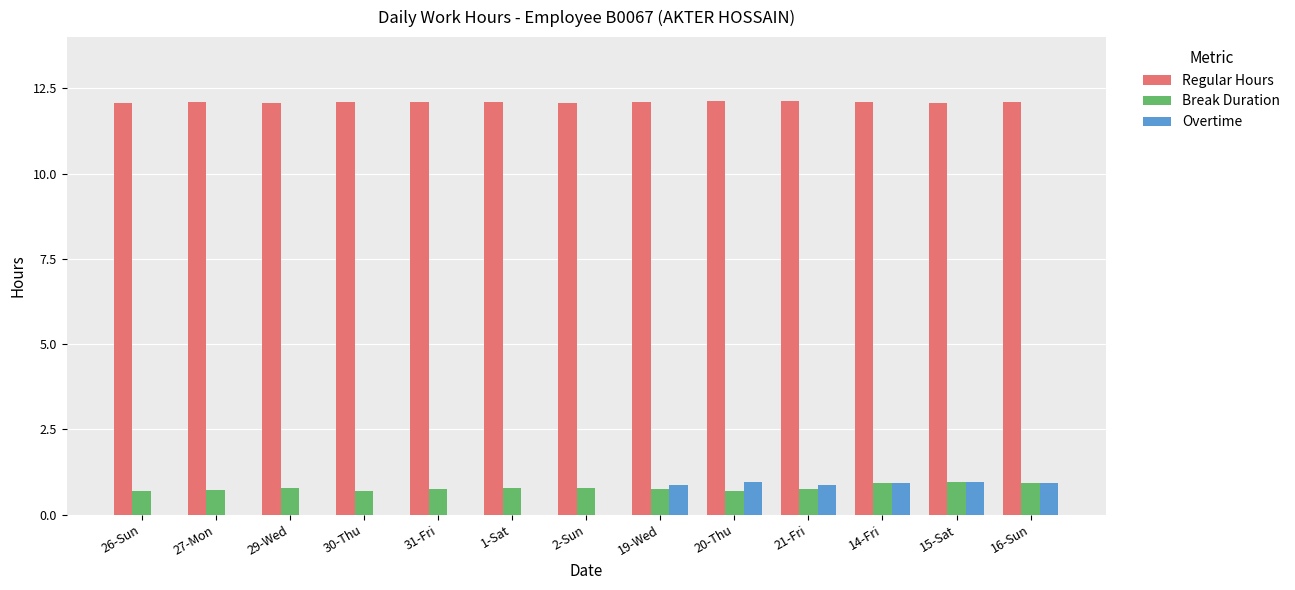

What is the approximate value of Regular Hours at 2-Sun?

12.1